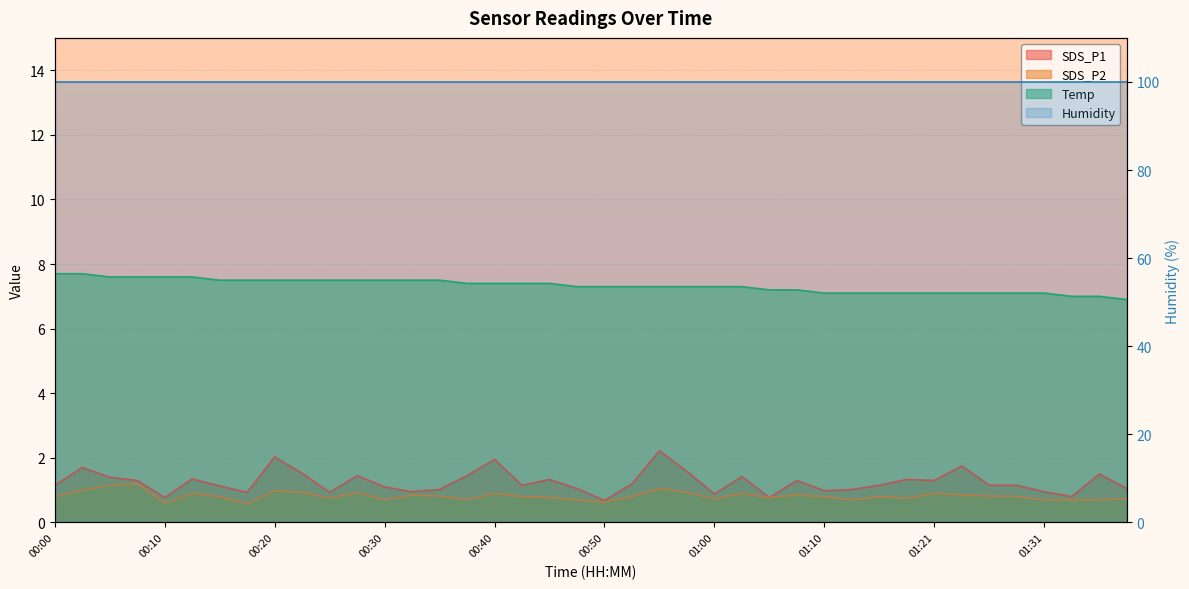

What is the difference between the Temp values at 01:36 and 01:24?

0.1